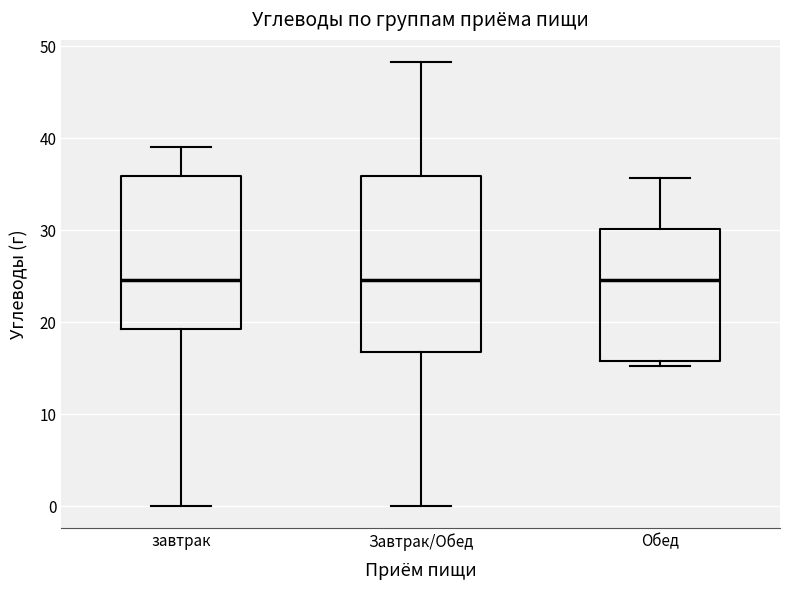

Reading left to right, transcribe this box plot: for each box, give where its median line is, the range the box spans, and where its two whiskers end, as read against the y-axis. The values are not printed on the chart, so give them approximately, as read against the axis.

завтрак: median 25, box 19 to 36, whiskers 0 to 39
Завтрак/Обед: median 25, box 17 to 36, whiskers 0 to 48
Обед: median 25, box 16 to 30, whiskers 15 to 36